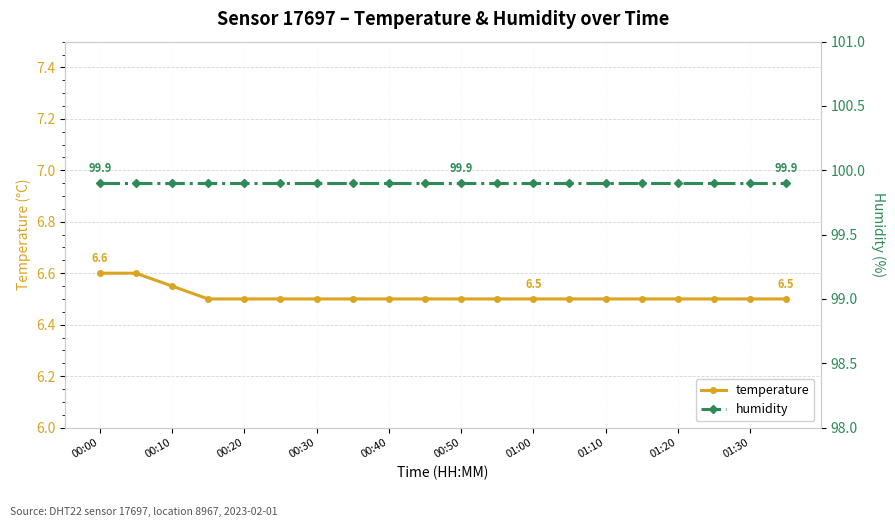

Rank the series by their average value, from highest to lowest.

humidity, temperature